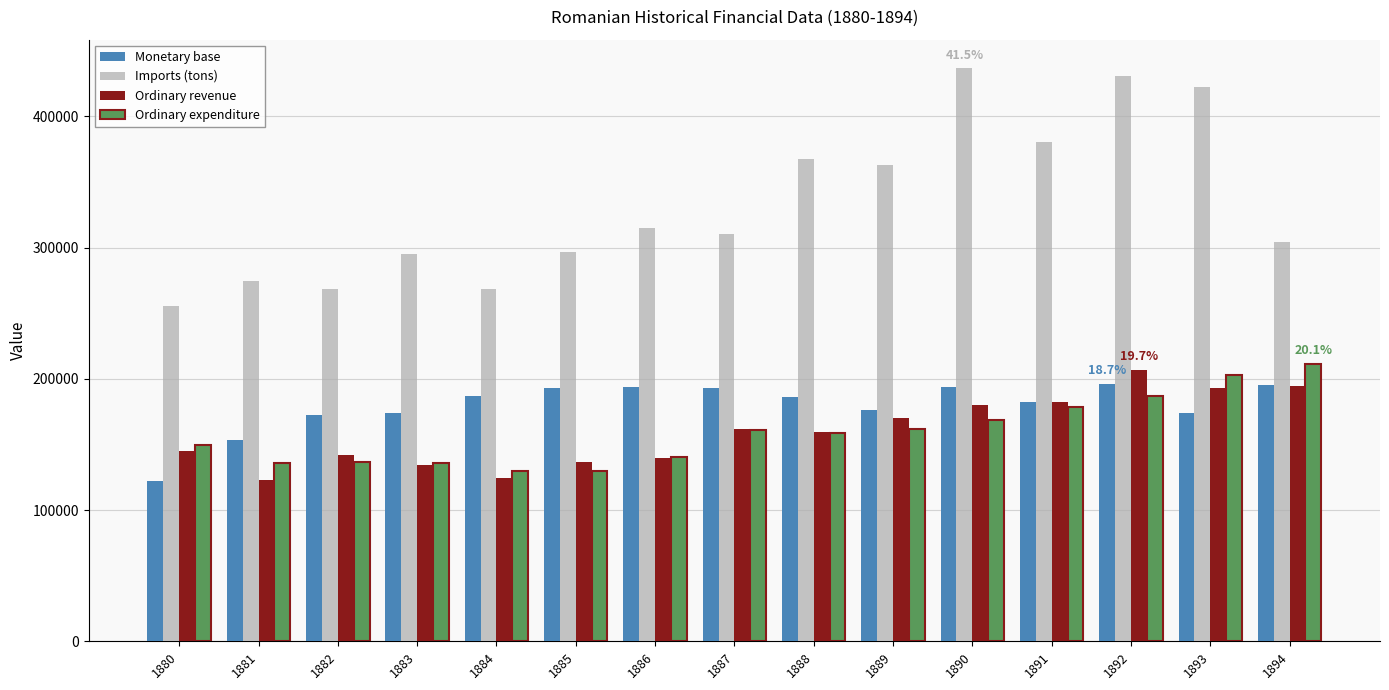

Is the value of Monetary base at 1891 greater than the value of Imports (tons) at 1883?

No